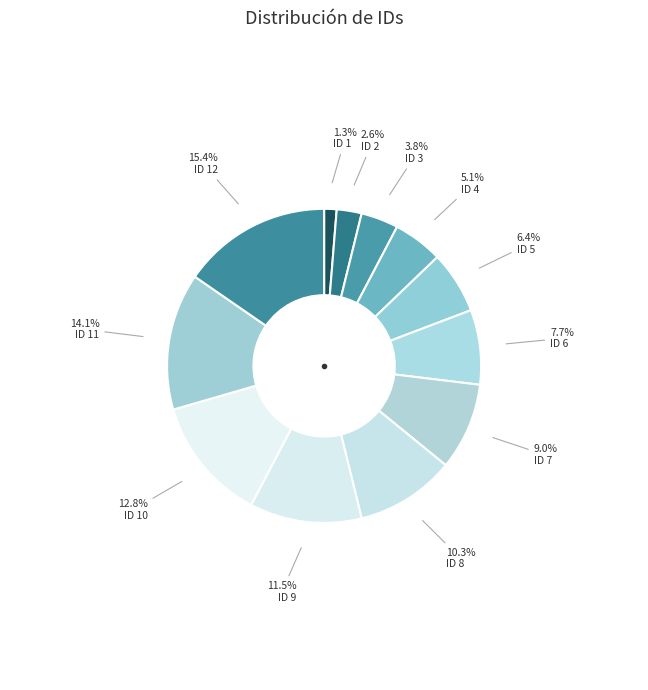

The ID 7 slice represents 9% of the pie. True or false?

True